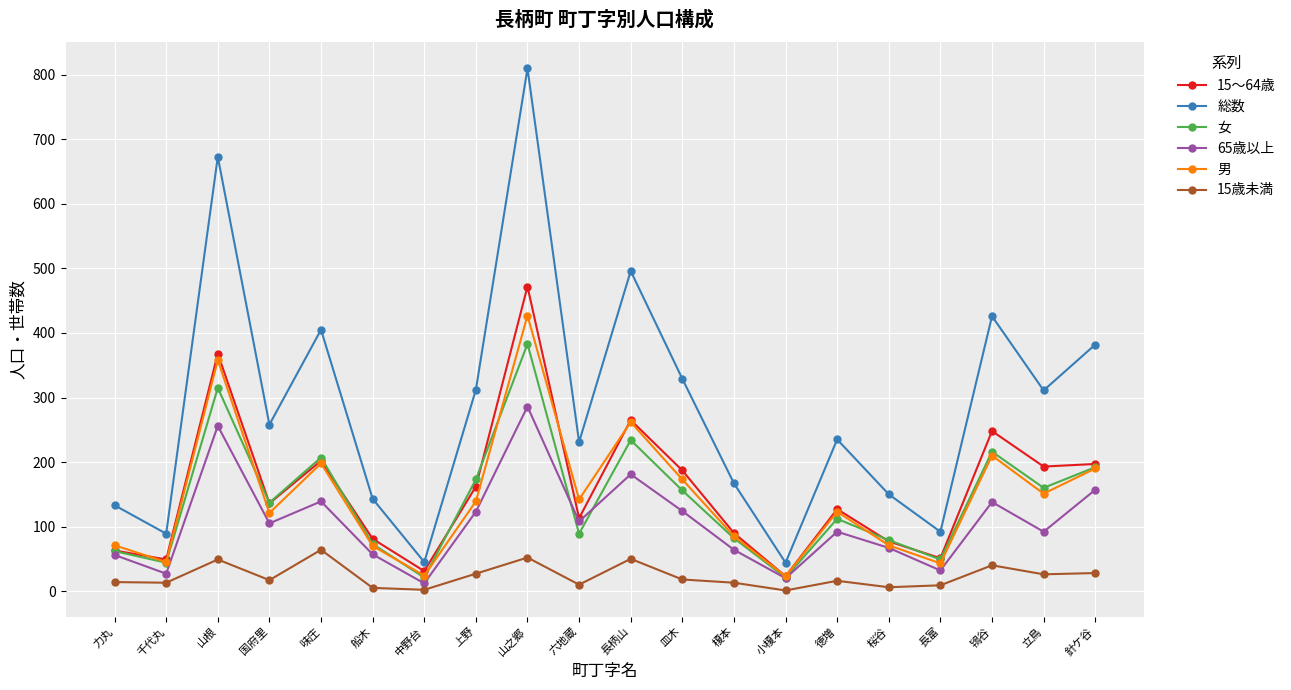

Is this an area chart (filled region under the line)?

No